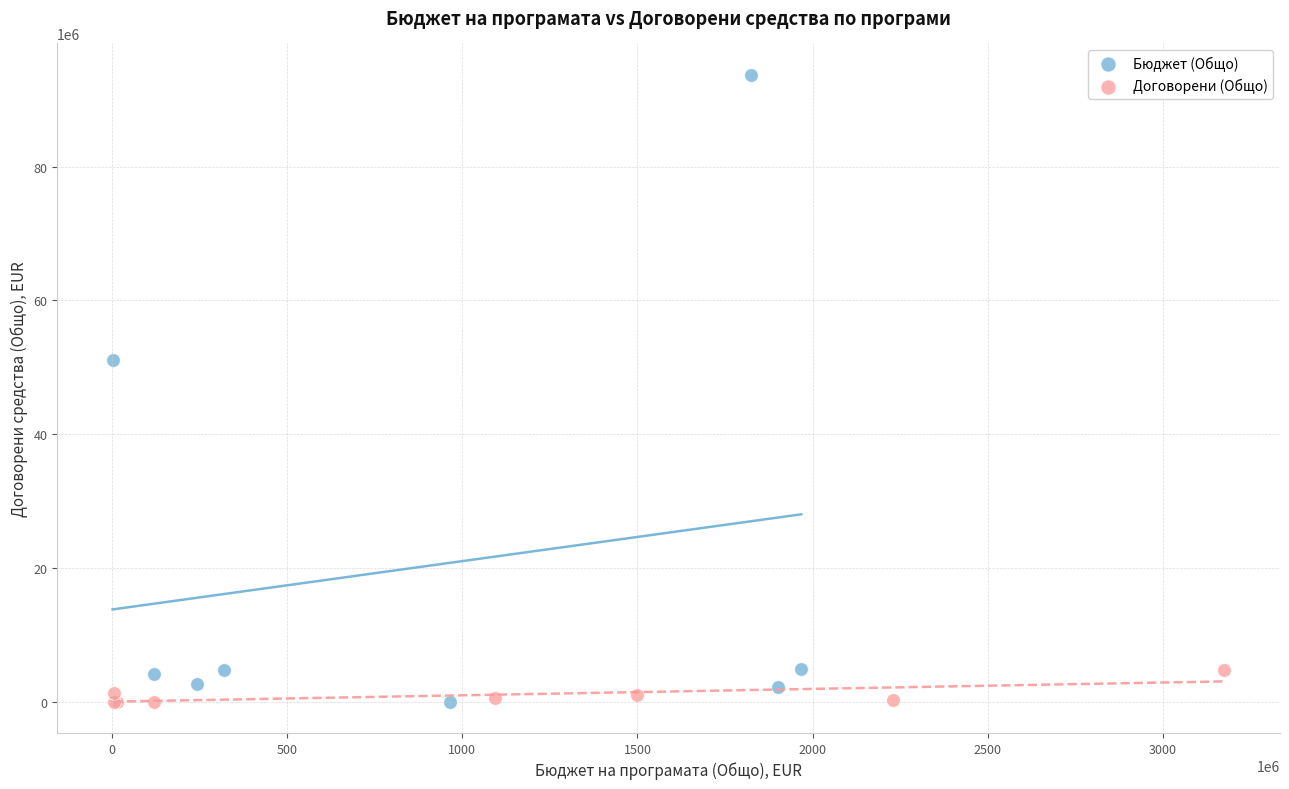

Which series contains the highest Y value?

Бюджет (Общо)